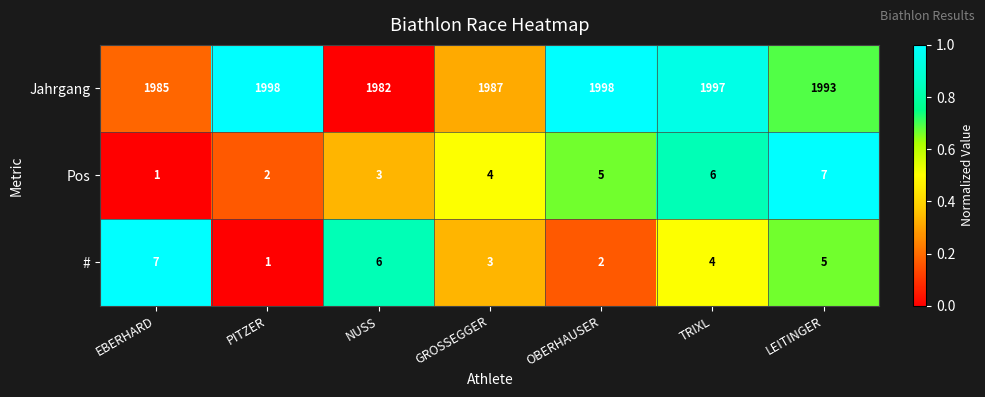

What is the average value of the Pos series?

4